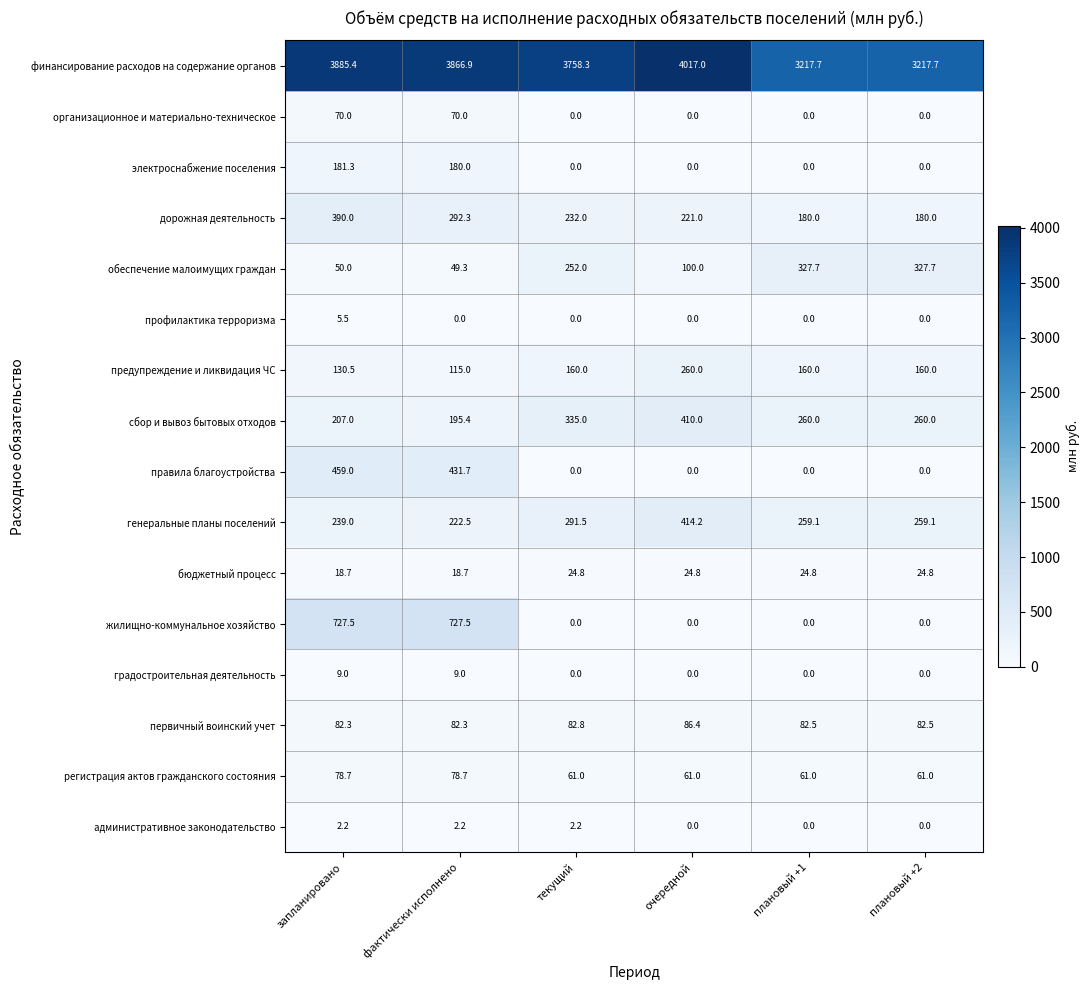

At how many categories does at least one series exceed 878?

6